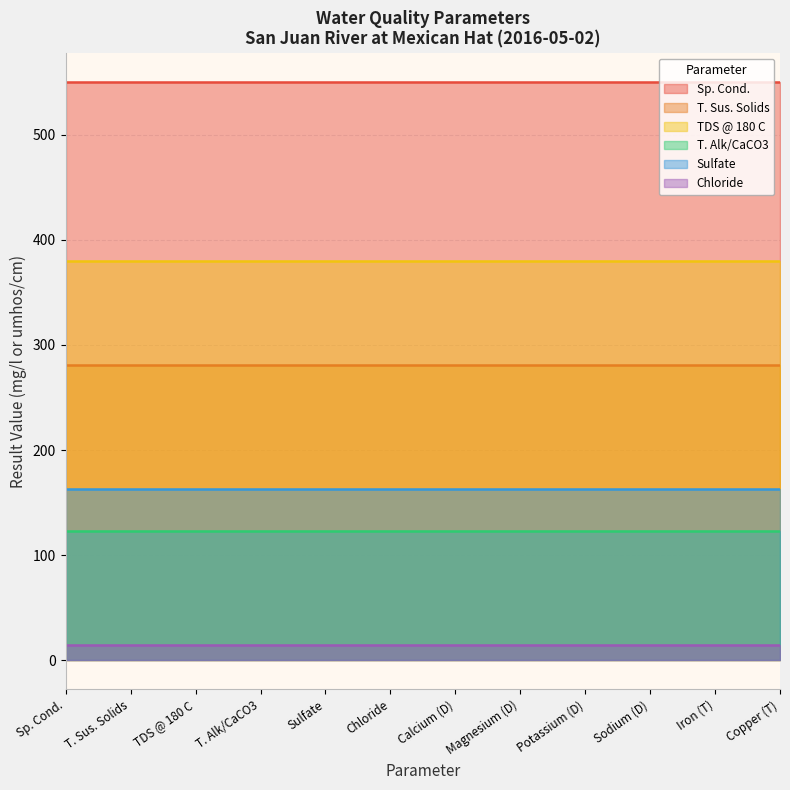

What is the highest value of the Chloride series?

14.8